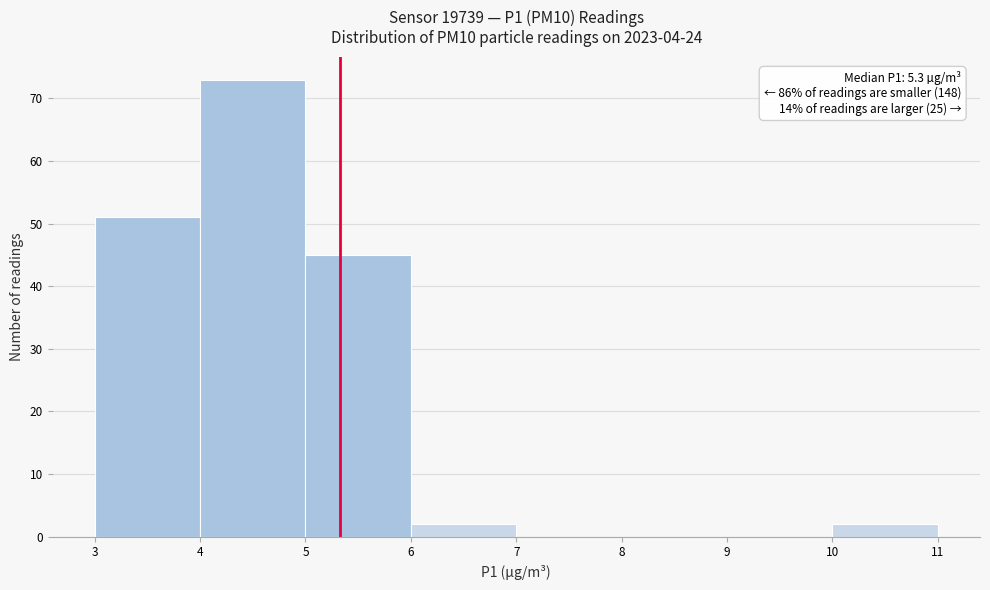

Over which range of the x-axis is the bar tallest?

4 to 5